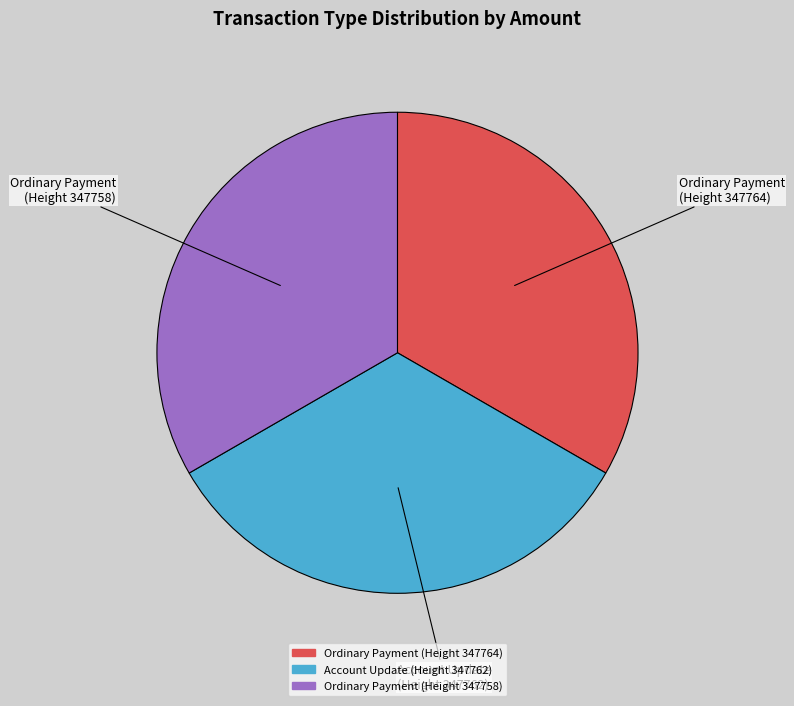

Is there a majority slice in this chart?

No